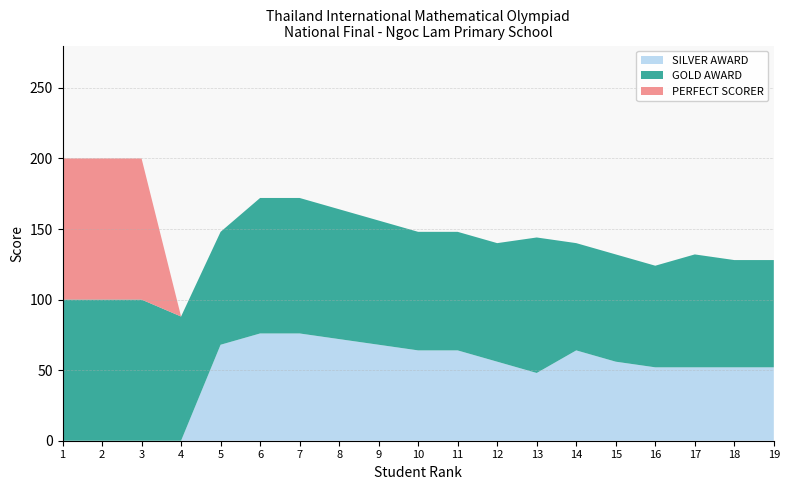

Reading left to right, what are all the values shown in this chart?

PERFECT SCORER: 1=100	2=100	3=100	4=0	5=0	6=0	7=0	8=0	9=0	10=0	11=0	12=0	13=0	14=0	15=0	16=0	17=0	18=0	19=0
GOLD AWARD: 1=100	2=100	3=100	4=88	5=80	6=96	7=96	8=92	9=88	10=84	11=84	12=84	13=96	14=76	15=76	16=72	17=80	18=76	19=76
SILVER AWARD: 1=0	2=0	3=0	4=0	5=68	6=76	7=76	8=72	9=68	10=64	11=64	12=56	13=48	14=64	15=56	16=52	17=52	18=52	19=52